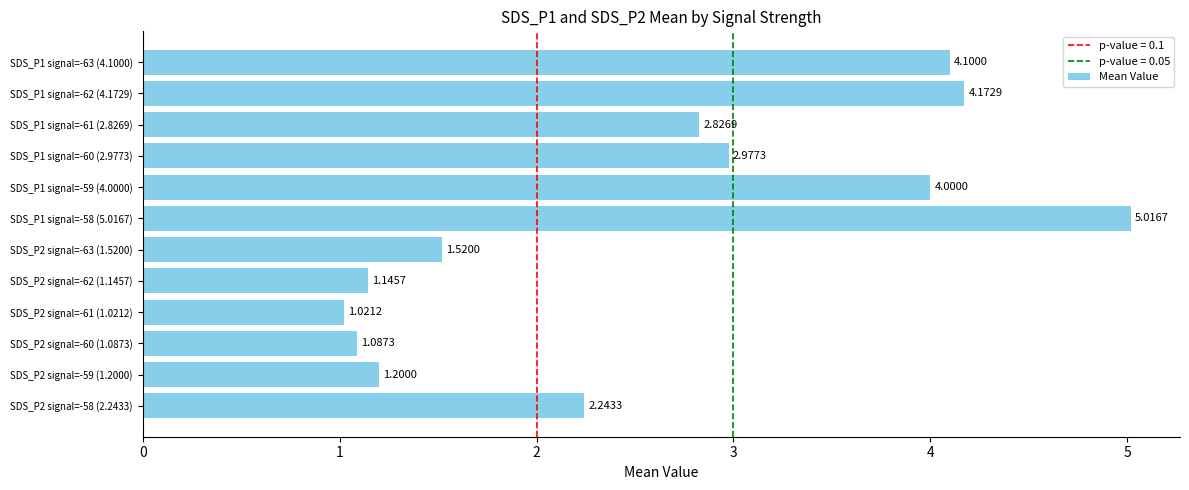

What is the sum of the values at SDS_P2 signal=-63 (1.5200) and SDS_P1 signal=-59 (4.0000)?

5.5